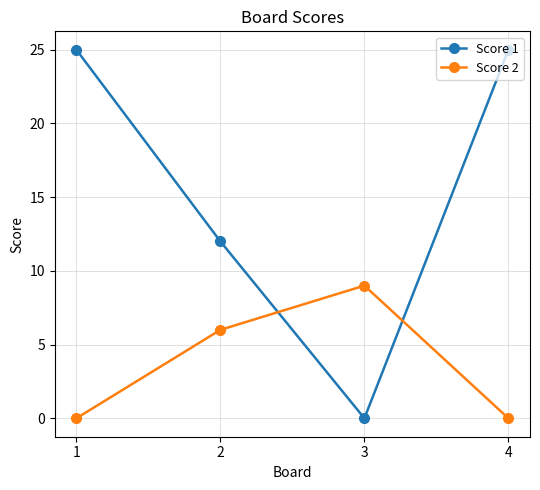

Does the chart have visible grid lines?

Yes